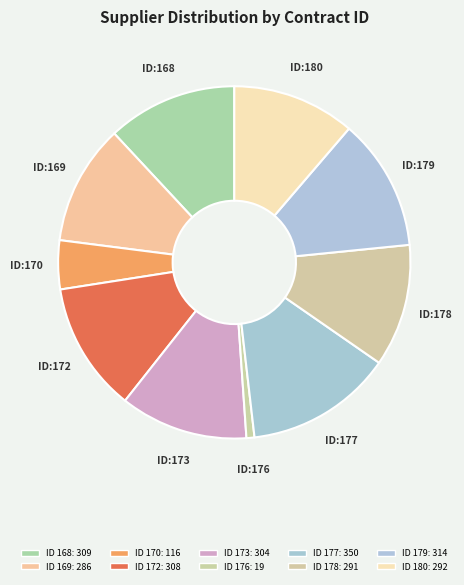

Count the number of slices in the pie.

10